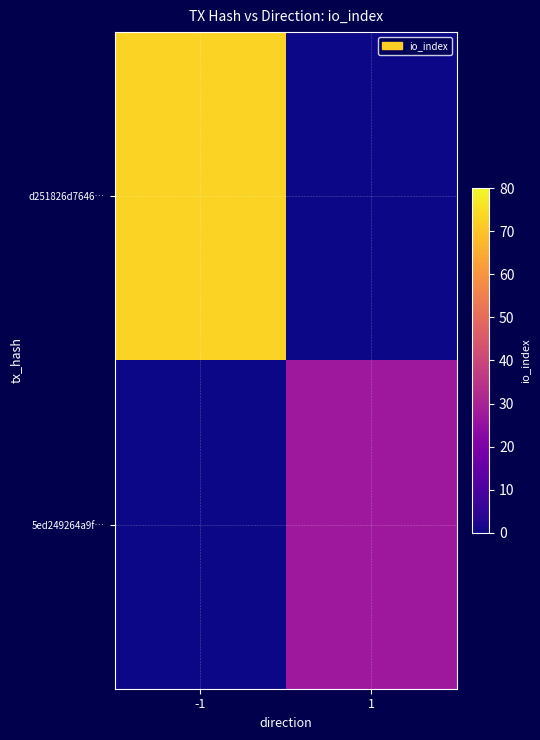

Rank the series at -1 from lowest to highest value.

5ed249264a9f…, d251826d7646…